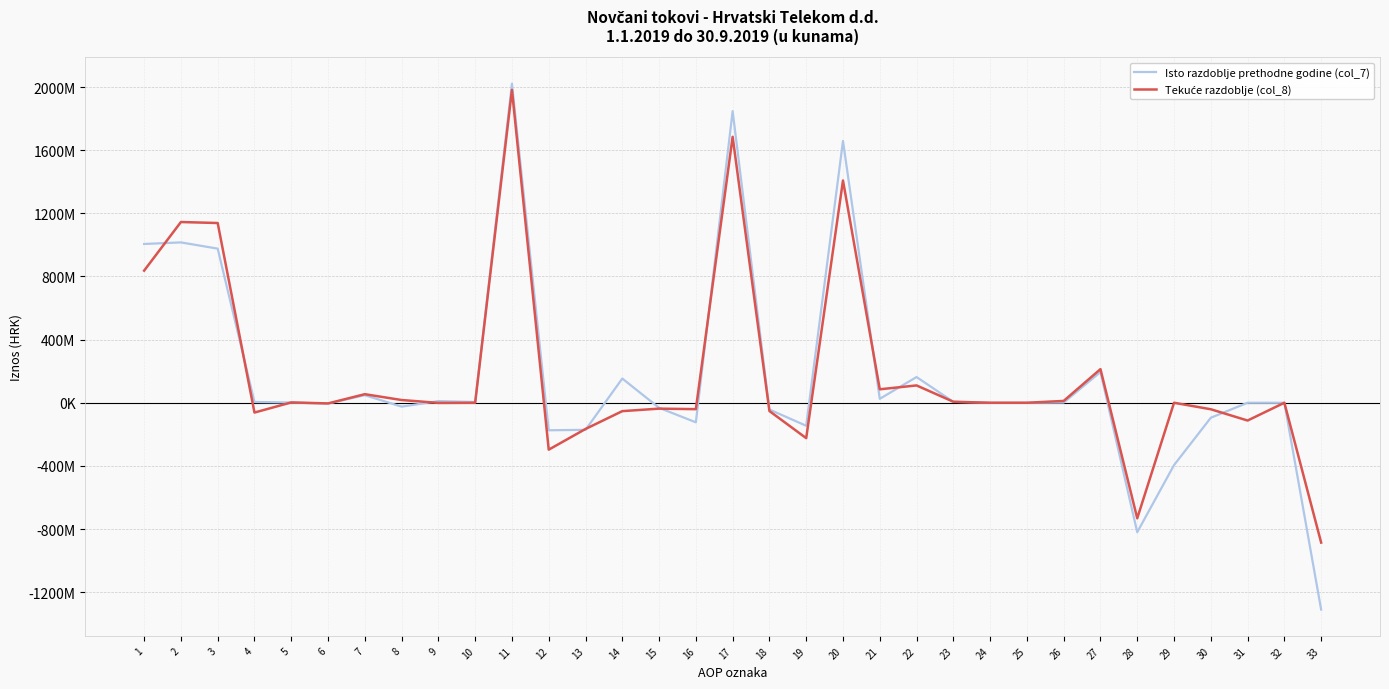

How many intersections are there between Tekuće razdoblje (col_8) and Isto razdoblje prethodne godine (col_7)?

12